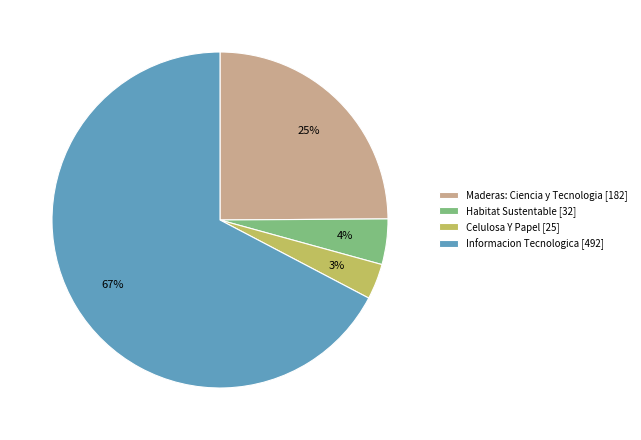

Which slice is the smallest?

Celulosa Y Papel